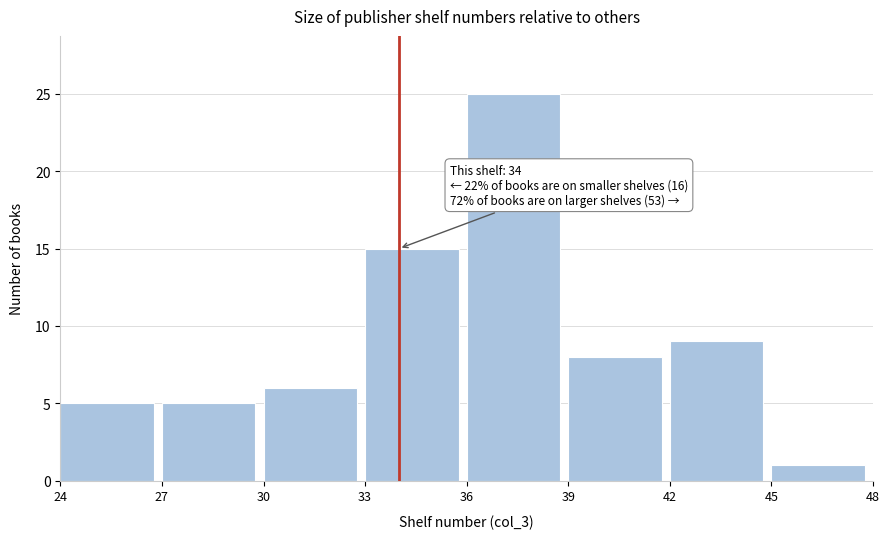

Which range on the x-axis has the tallest bar?

36 to 39